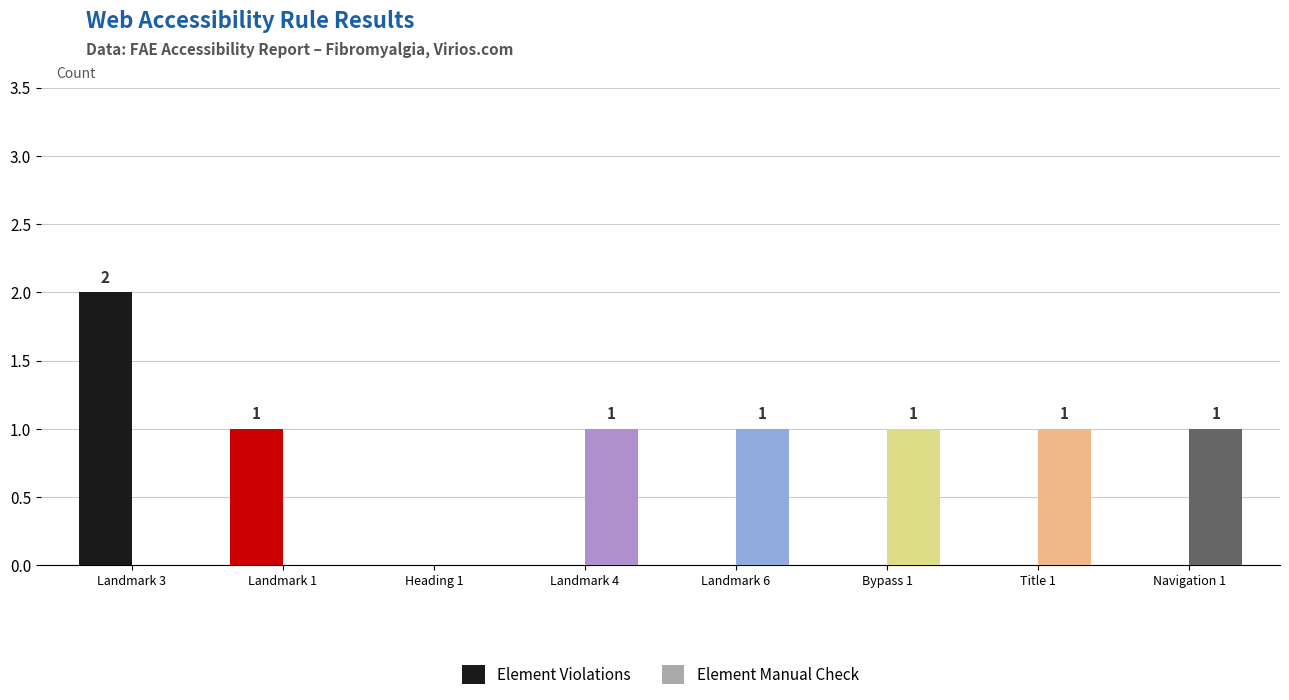

At which category is the sum across all series the highest?

Landmark 3